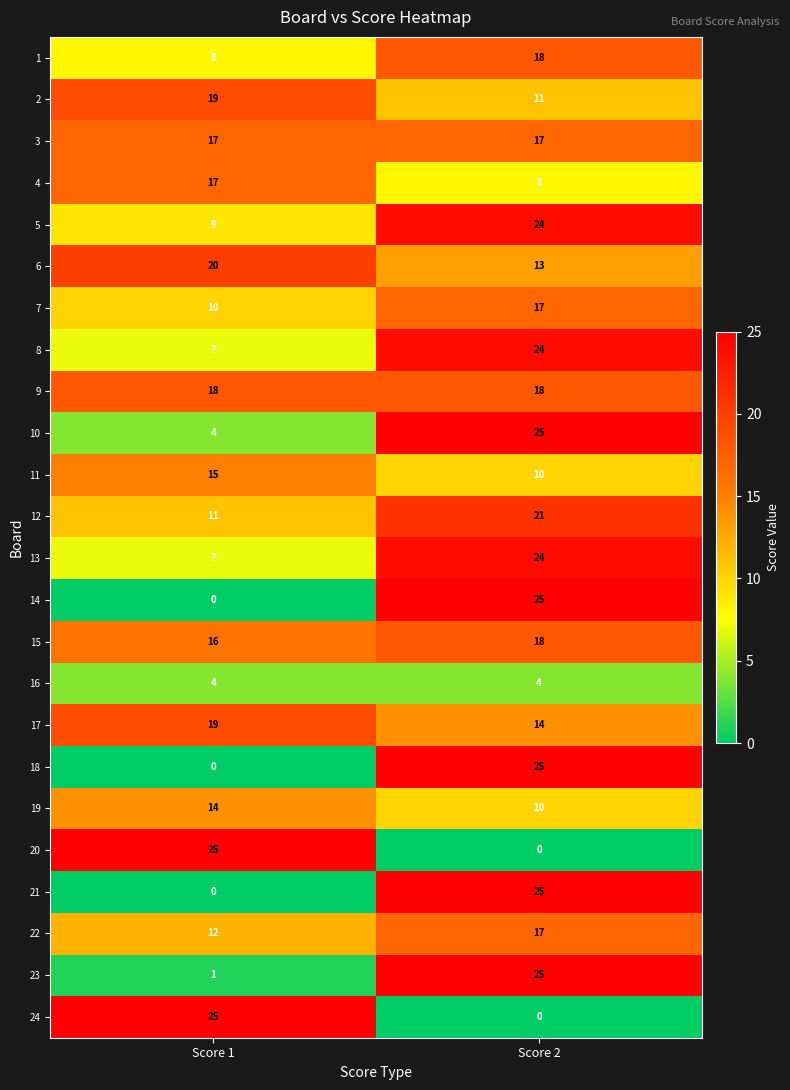

What is the spread (max minus min) of values at Score 1?

25